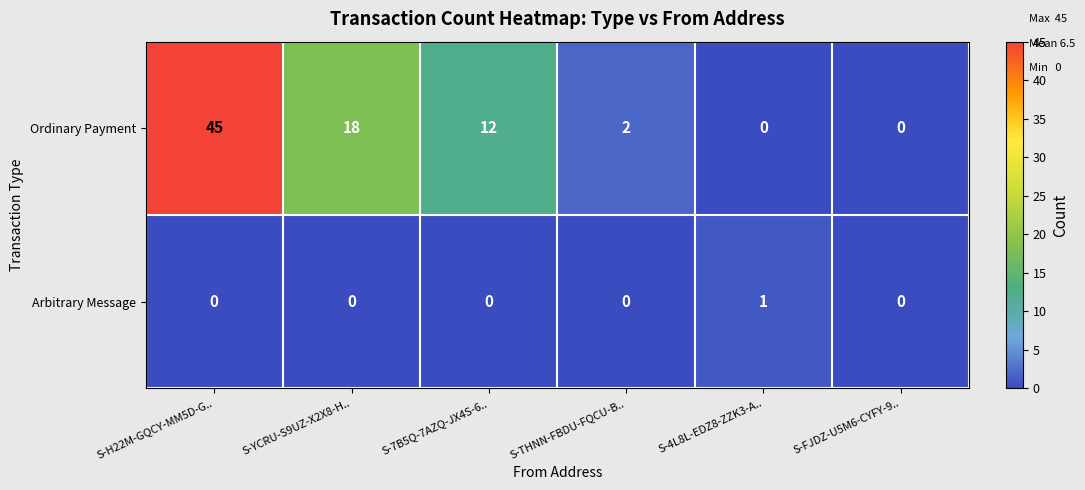

Rank the series at S-YCRU-S9UZ-X2X8-H.. from lowest to highest value.

Arbitrary Message, Ordinary Payment